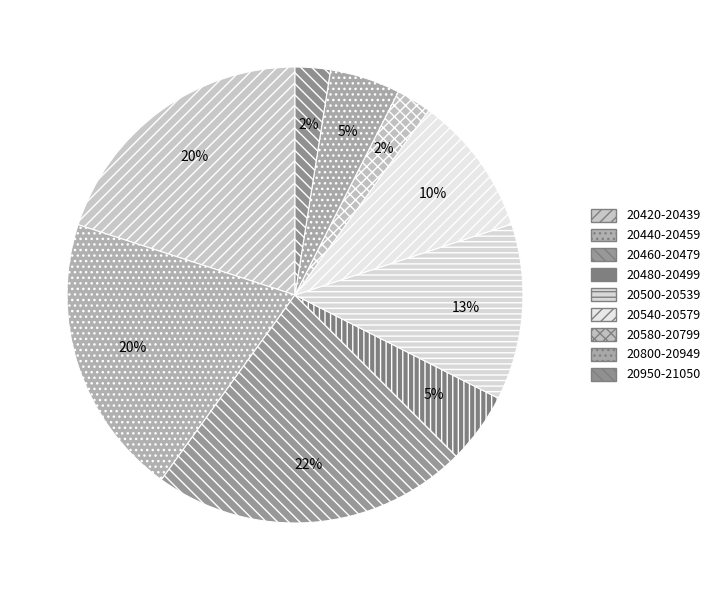

Is there a majority slice in this chart?

No